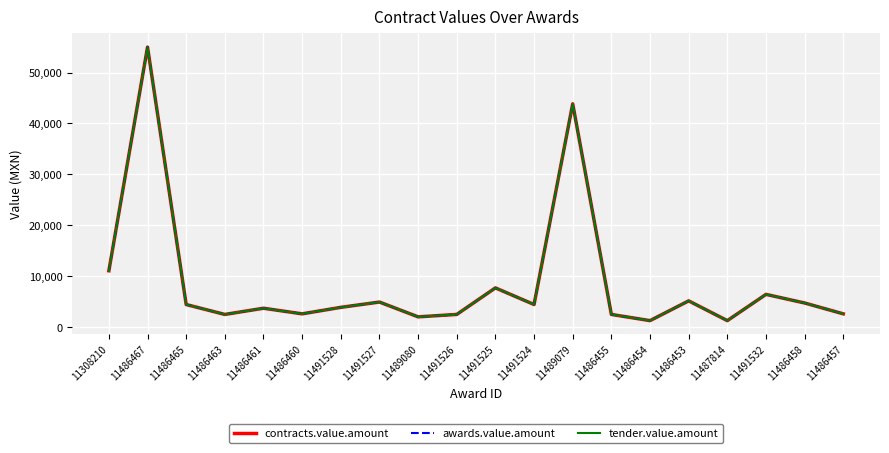

Does the chart display data point markers on the line(s)?

No